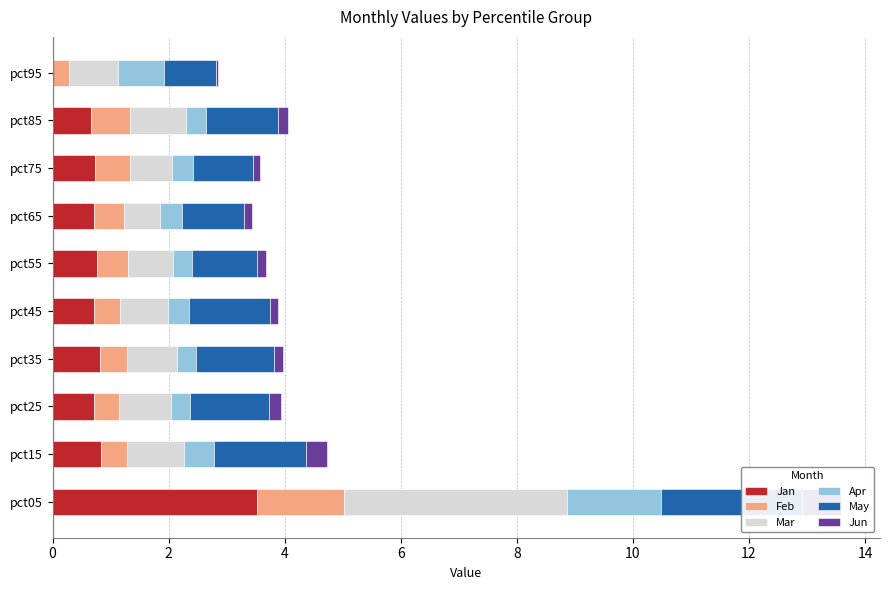

The value of May at pct15 is 1.6. True or false?

True